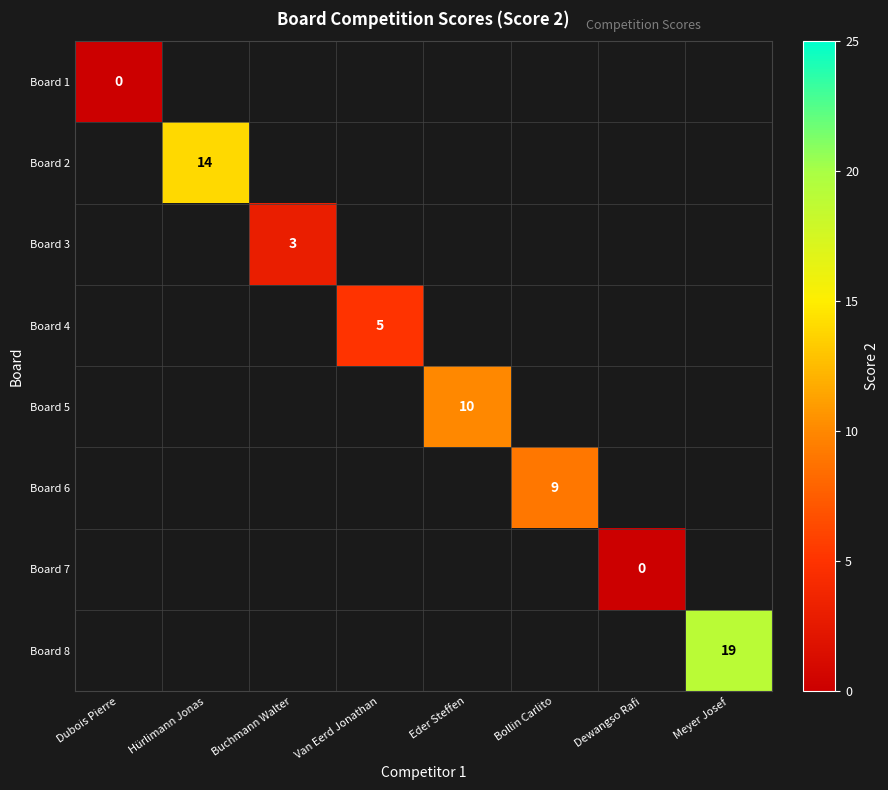

List the series in order of their overall mean, highest first.

Board 1, Board 2, Board 3, Board 4, Board 5, Board 6, Board 7, Board 8